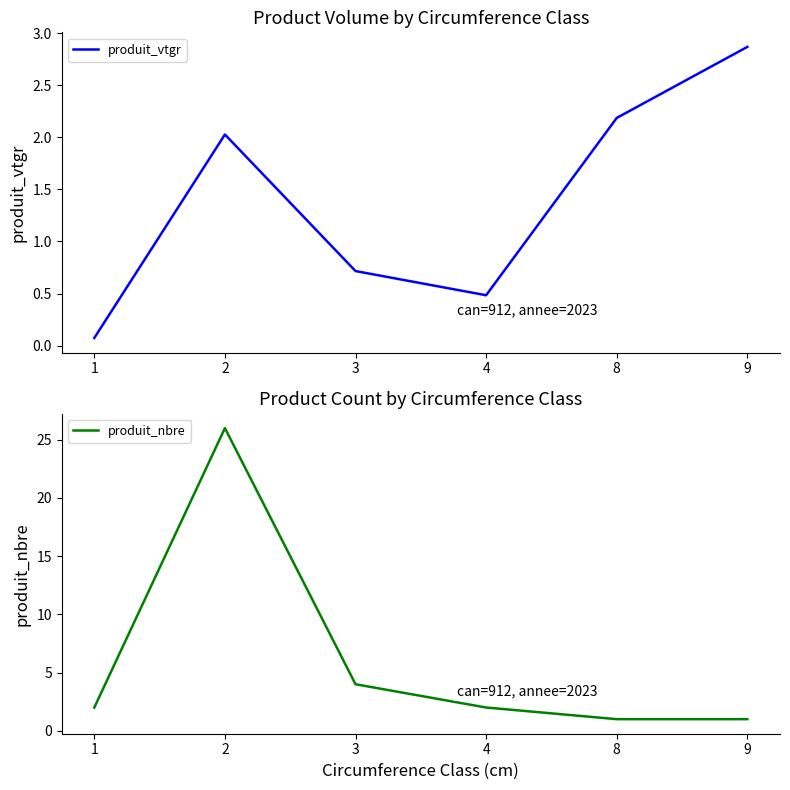

What is the value of the produit_nbre point at the 6th from the left?

1.0